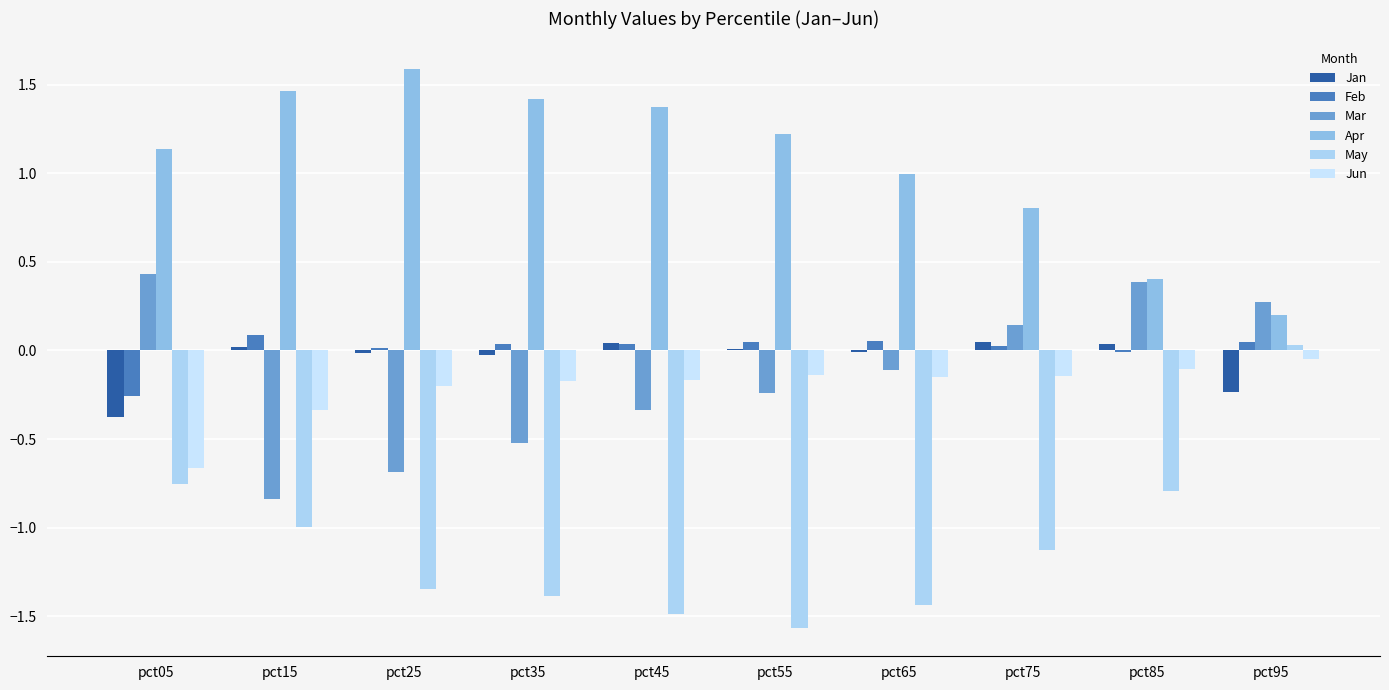

The value of Feb at pct05 is -0.3. True or false?

True